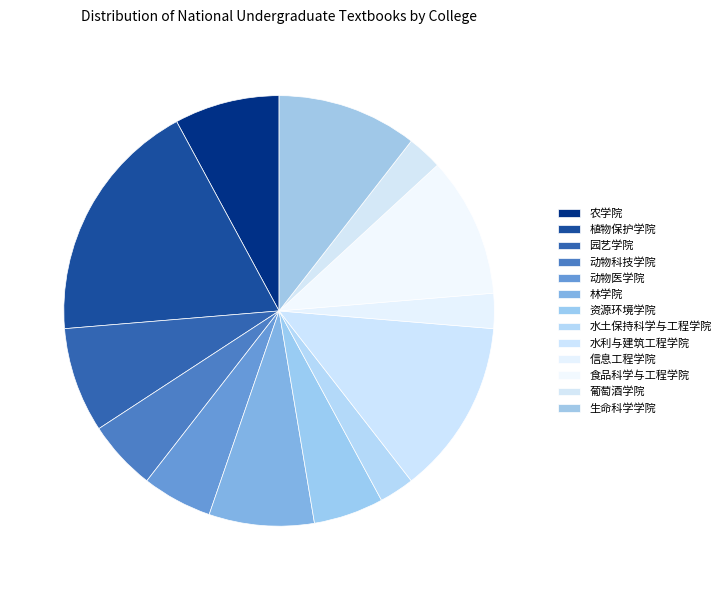

Does any single category account for the majority?

No